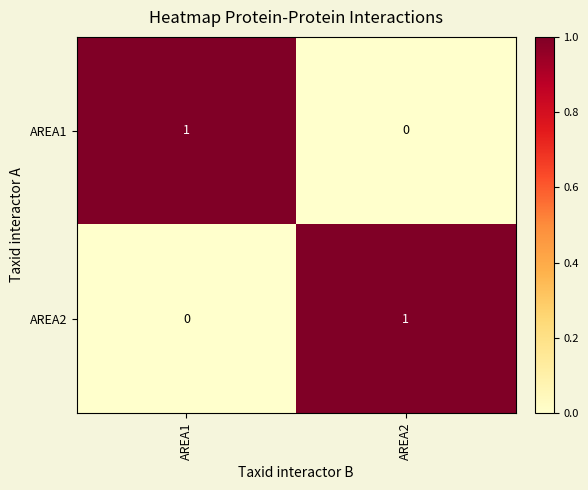

Is it true that AREA2 equals 0 at AREA1?

True